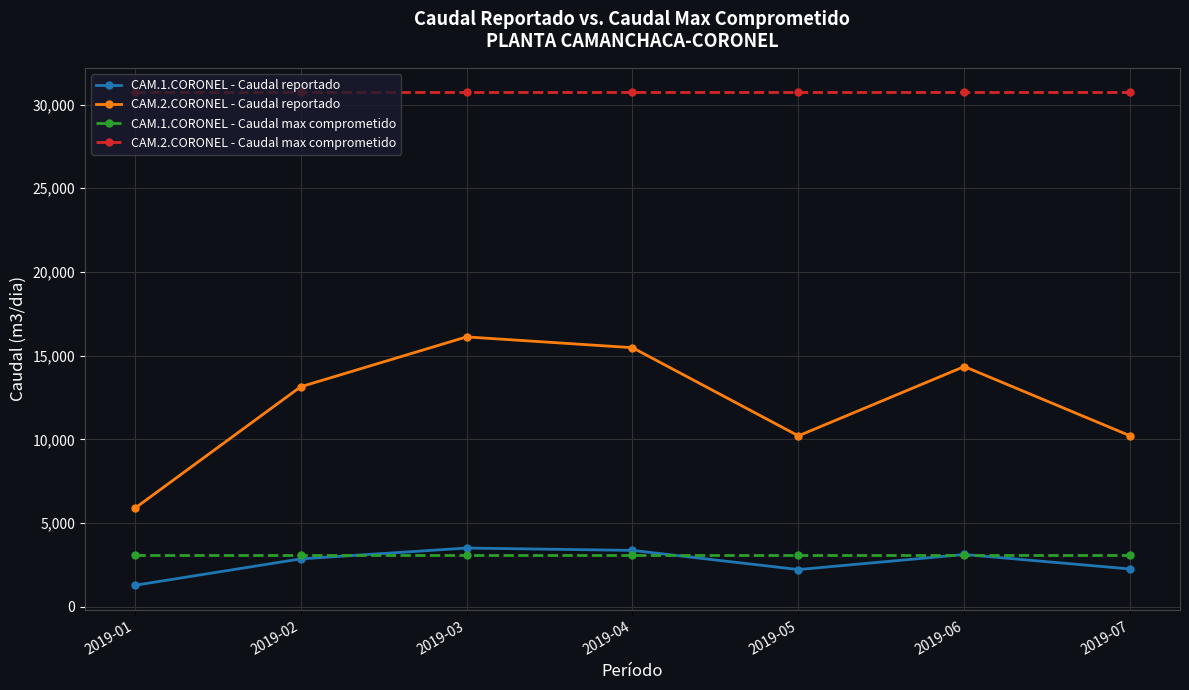

What is the maximum value shown in the chart?

30720